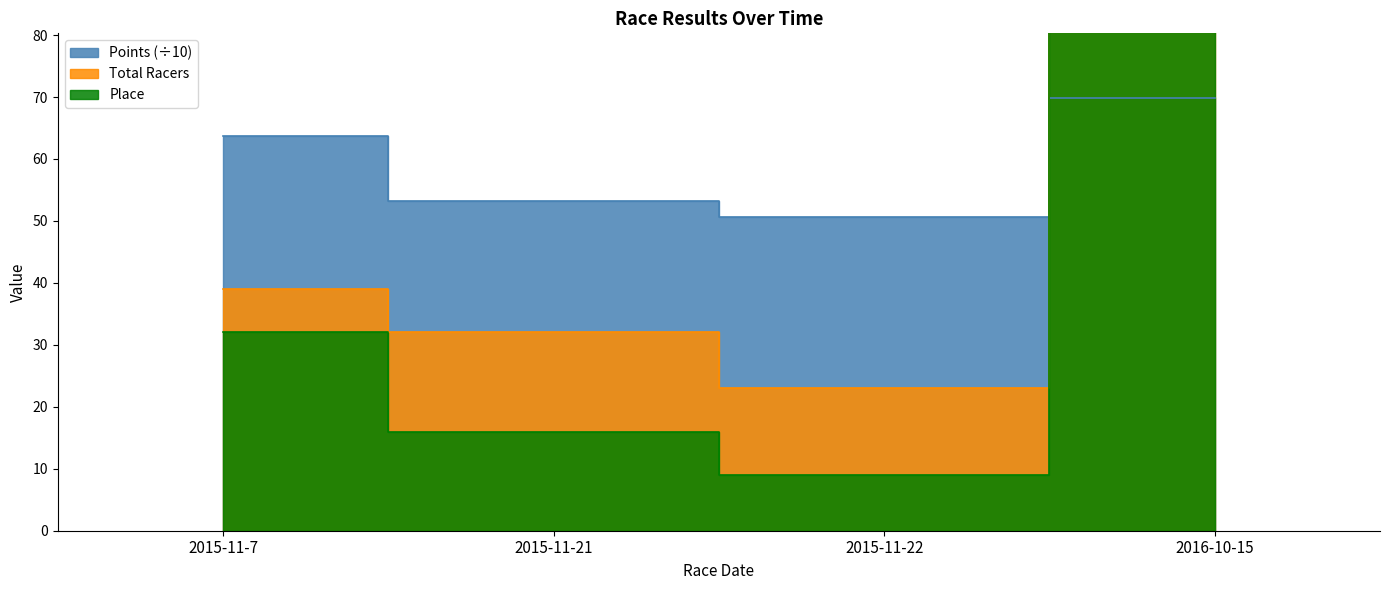

Where is the first local minimum for Total Racers?

2015-11-22